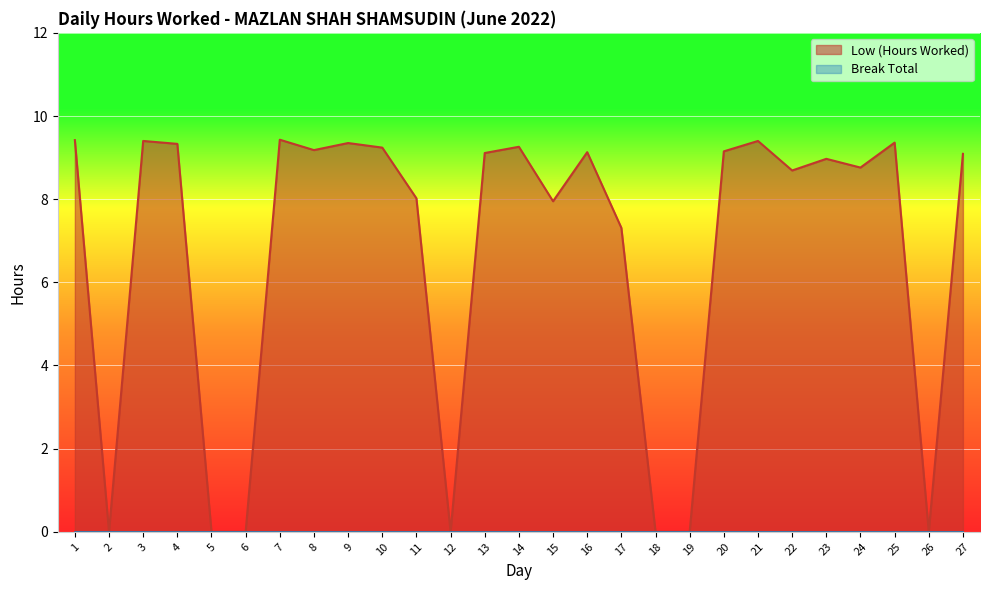

What is the sum of the values at 9 and 15?

17.3